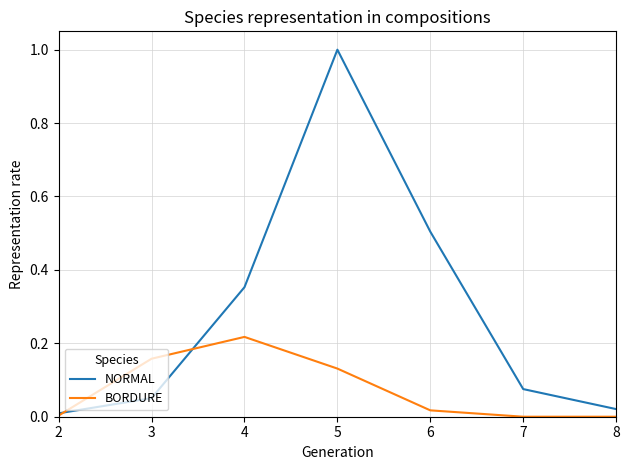

Rank the series at 7 from lowest to highest value.

BORDURE, NORMAL